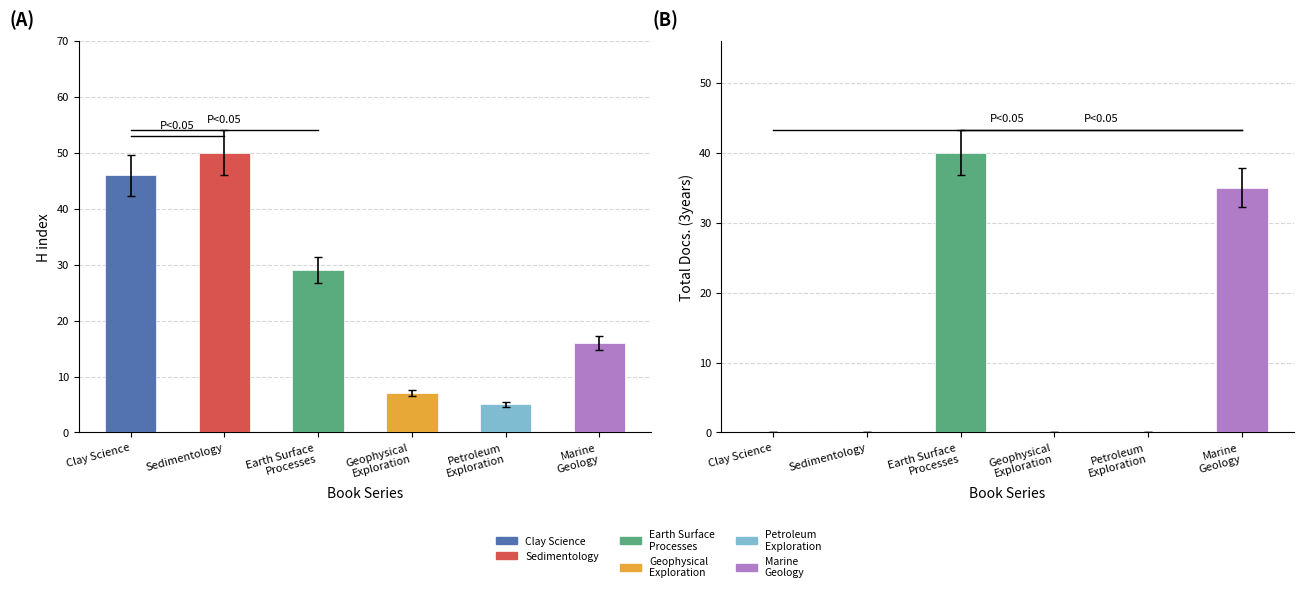

At which category is the sum across all series the highest?

Earth Surface Processes